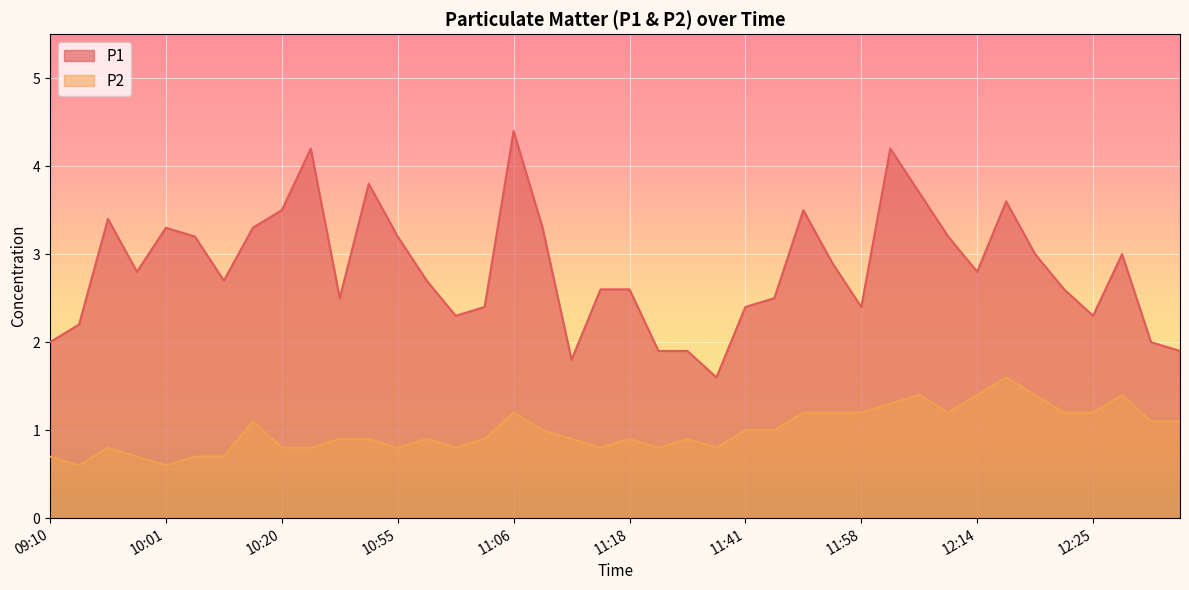

Does the chart display data point markers on the line(s)?

No